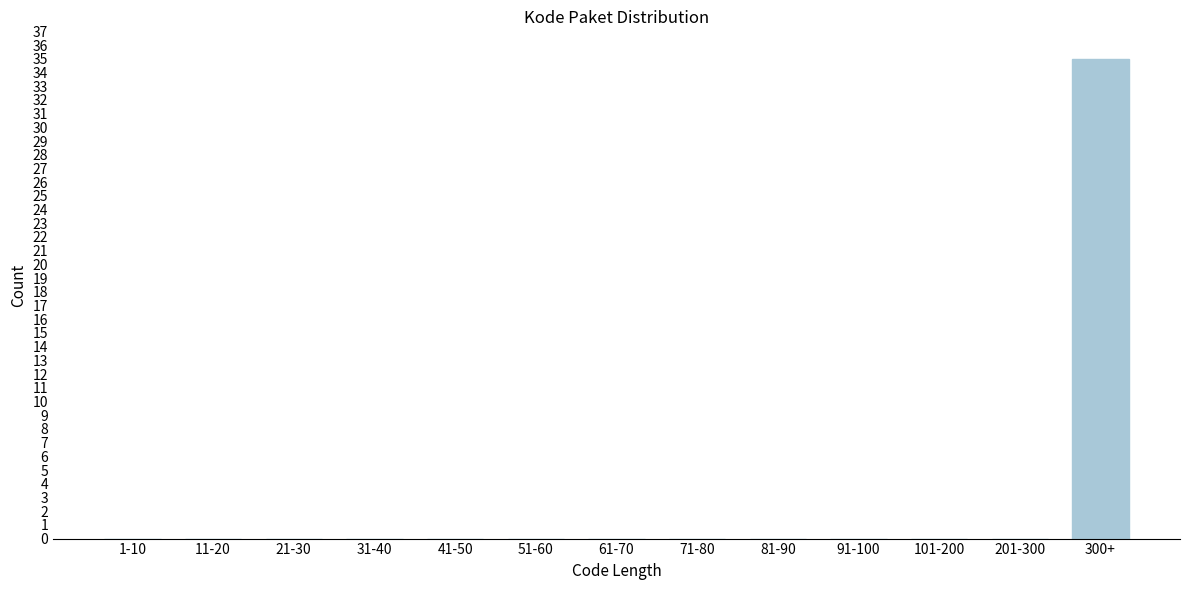

Reading left to right, extract all data points from this chart.

1-10=0	11-20=0	21-30=0	31-40=0	41-50=0	51-60=0	61-70=0	71-80=0	81-90=0	91-100=0	101-200=0	201-300=0	300+=35